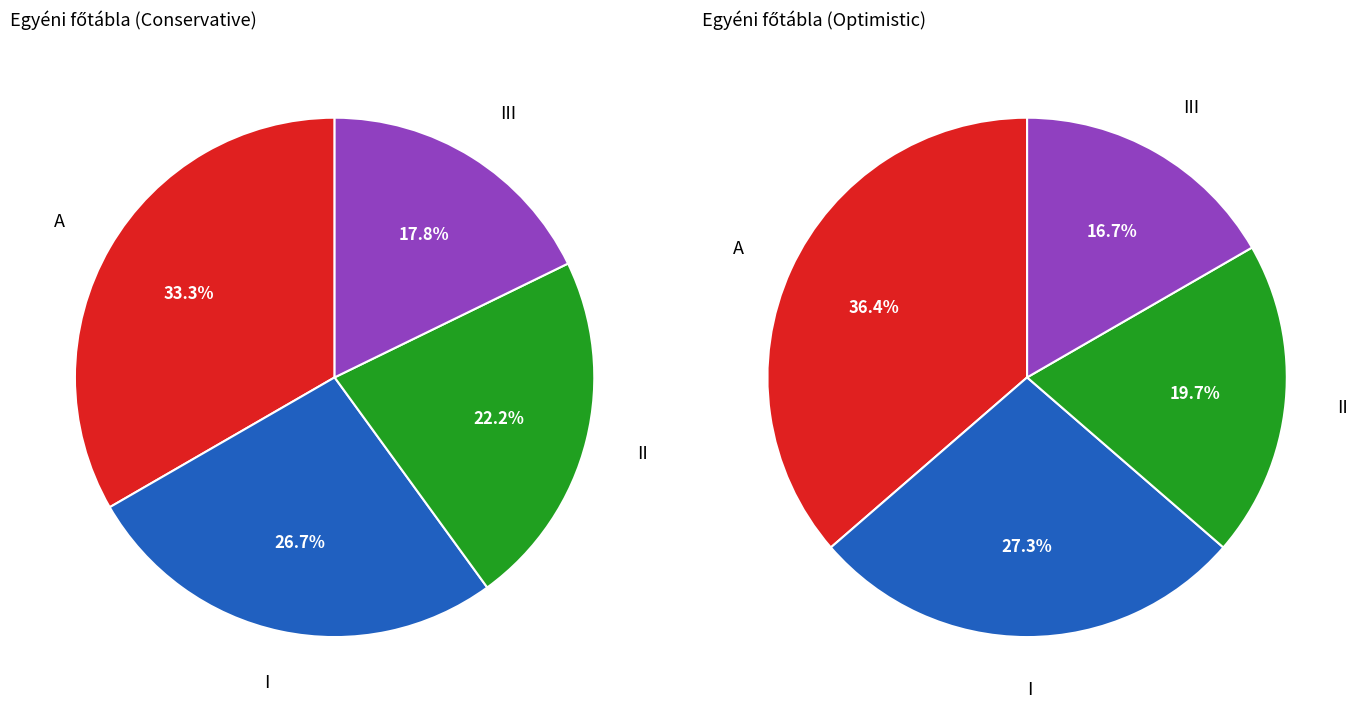

Between I and II, which series saw the biggest shift?

Optimistic